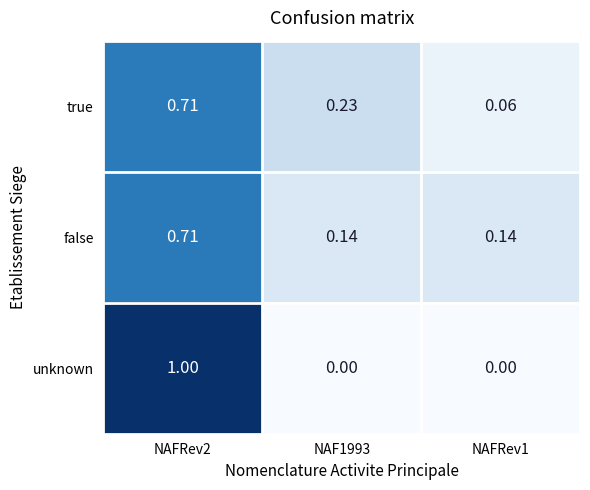

Is the value of true at NAFRev2 greater than the value of false at NAF1993?

Yes